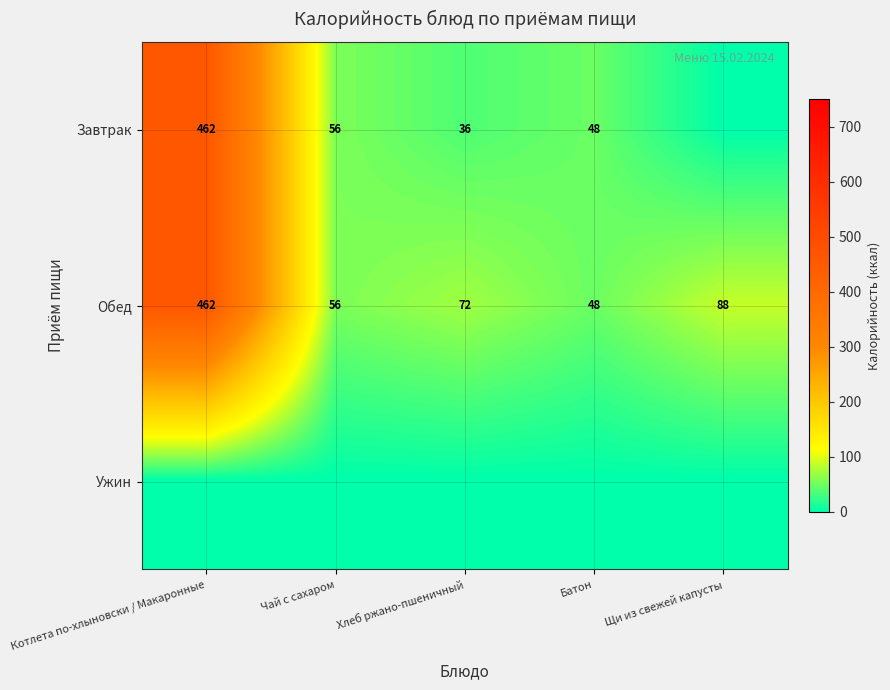

What is the total value across all series at Котлета по-хлыновски / Макаронные?

924